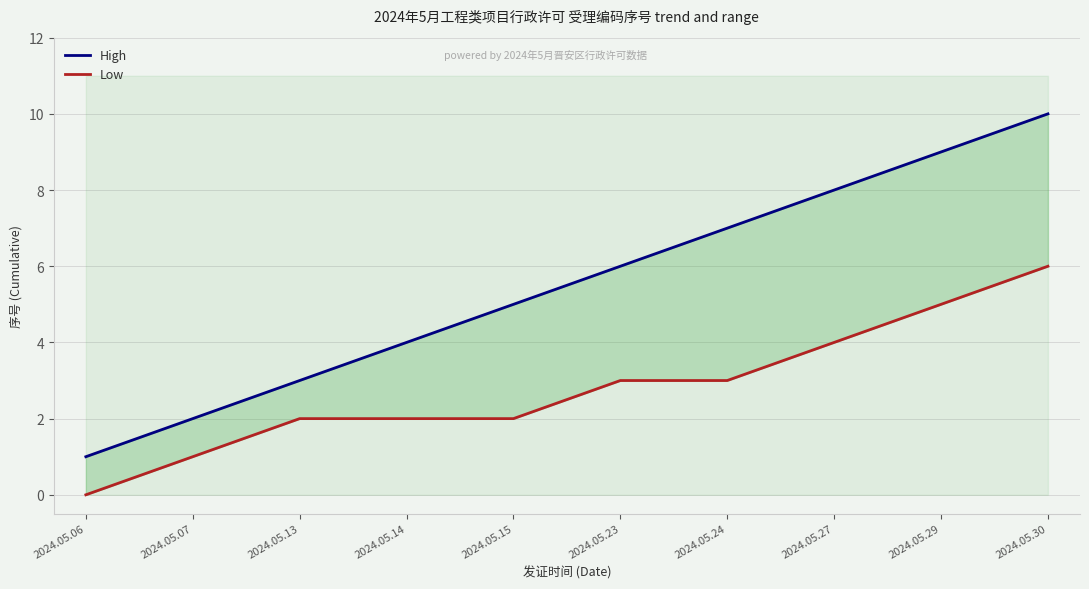

Rank the series by their maximum value, from highest to lowest.

High, Low